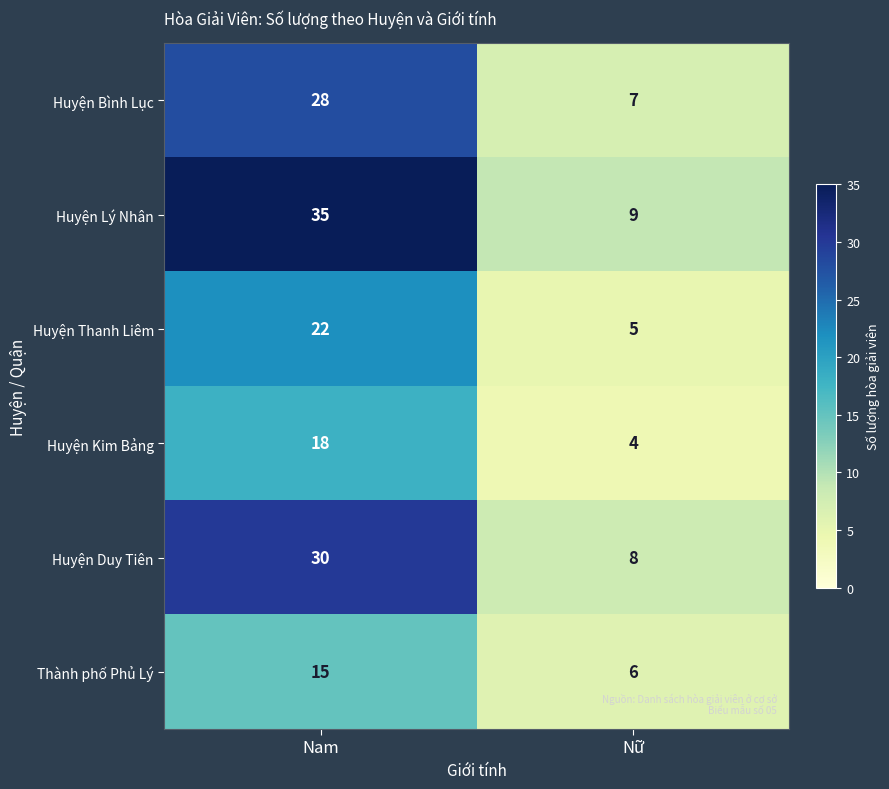

The value of Huyện Duy Tiên at Nam is 30. True or false?

True